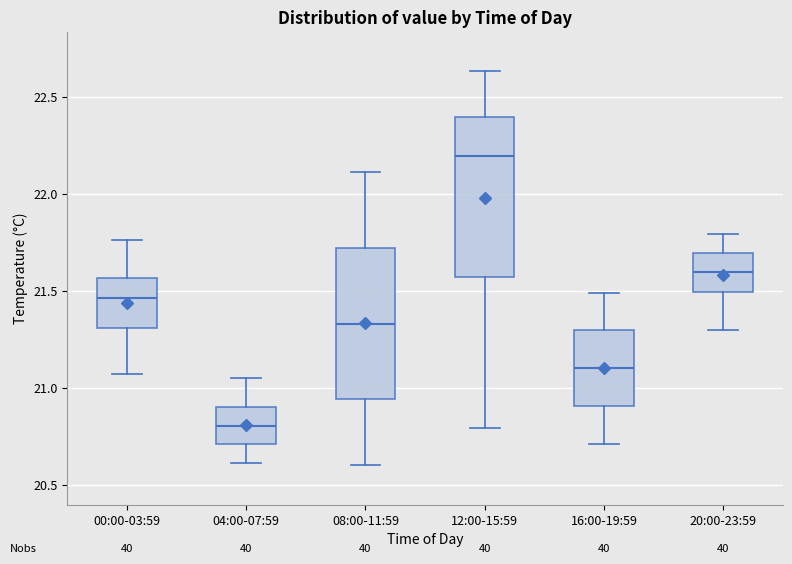

Reading left to right, read every box against the y-axis: the position of its median line, the range the box covers, and the ends of its whiskers. The values are not printed on the chart, so give them approximately, as read against the axis.

00:00-03:59: median 21.45, box 21.30 to 21.55, whiskers 21.05 to 21.75
04:00-07:59: median 20.80, box 20.70 to 20.90, whiskers 20.60 to 21.05
08:00-11:59: median 21.35, box 20.95 to 21.70, whiskers 20.60 to 22.10
12:00-15:59: median 22.20, box 21.55 to 22.40, whiskers 20.80 to 22.65
16:00-19:59: median 21.10, box 20.90 to 21.30, whiskers 20.70 to 21.50
20:00-23:59: median 21.60, box 21.50 to 21.70, whiskers 21.30 to 21.80